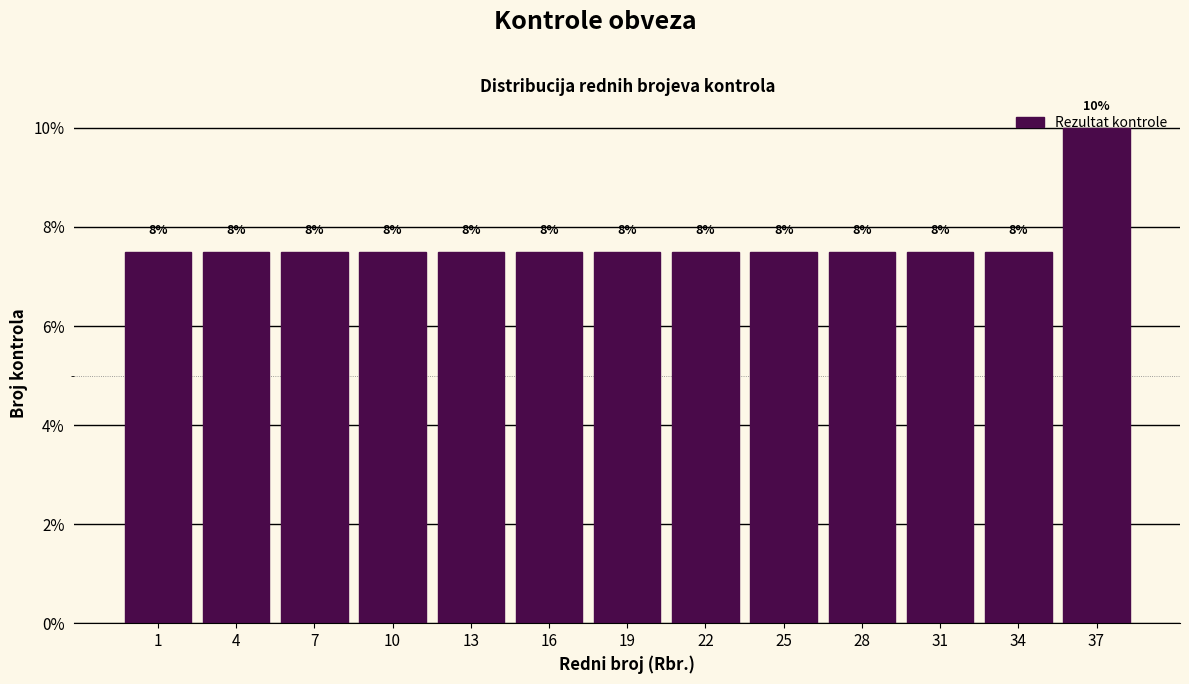

Are the bars horizontal?

No